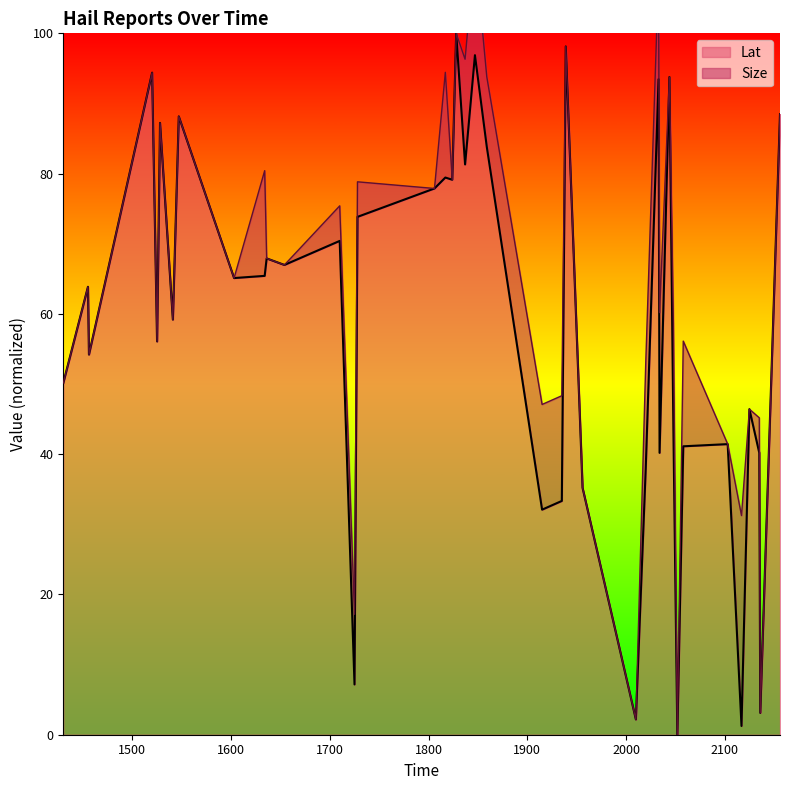

True or false: the data shows 1.2 at 2117.

True